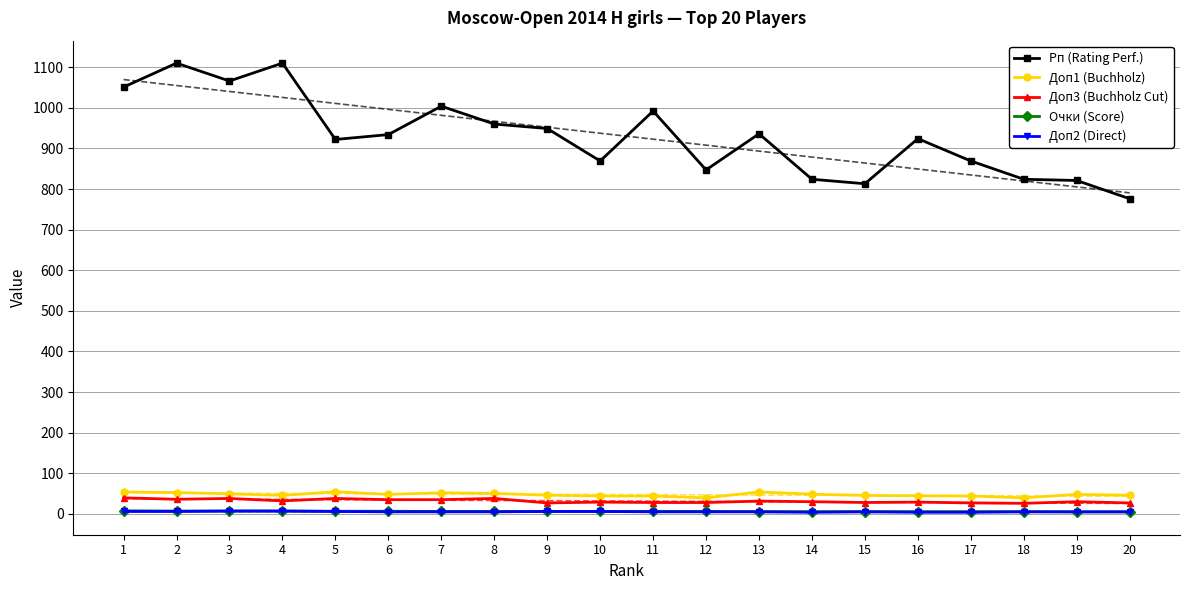

True or false: Доп3 (Buchholz Cut) has a value of 45.6 at 19.

False